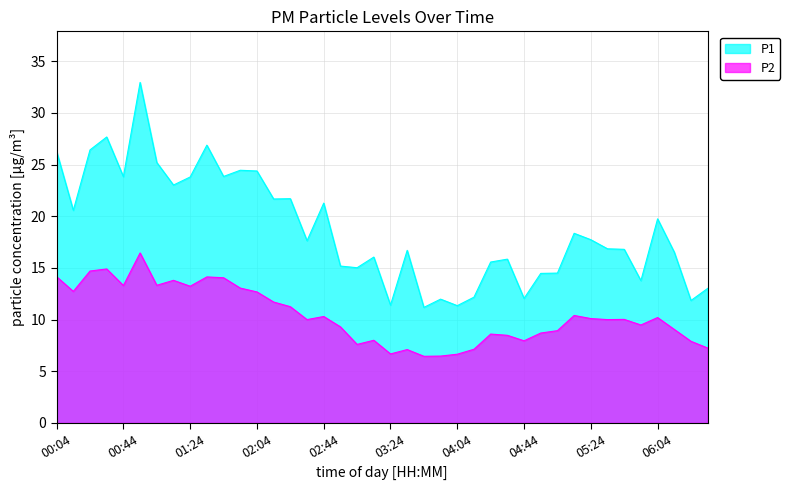

What is the sum of the P1 values at 01:14 and 04:44?

35.1